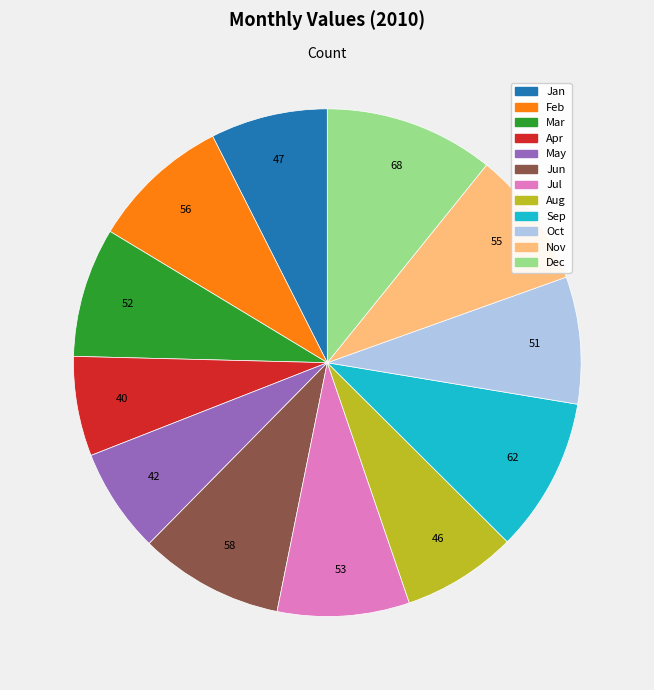

How many segments does this pie chart have?

12